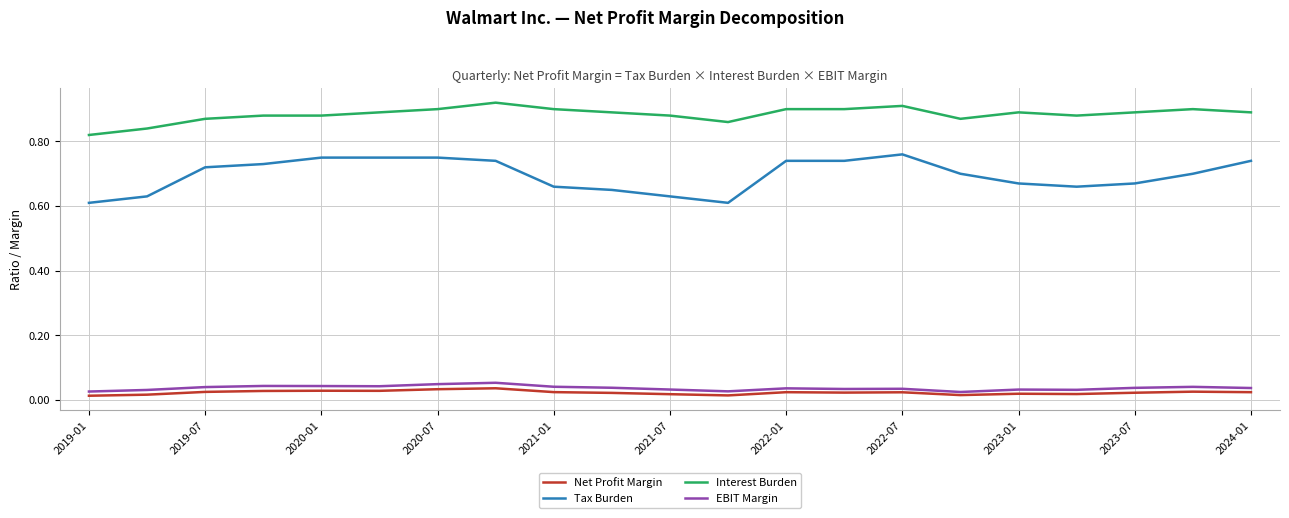

Which series has the widest spread of values?

Tax Burden